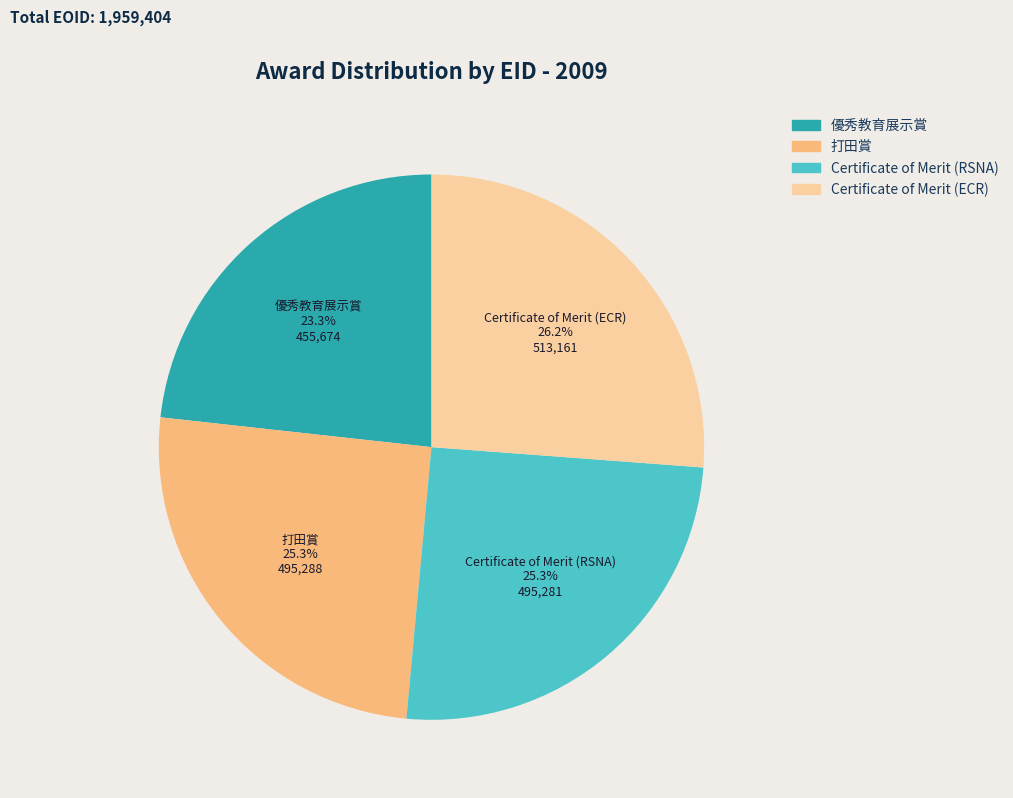

Is there a majority slice in this chart?

No